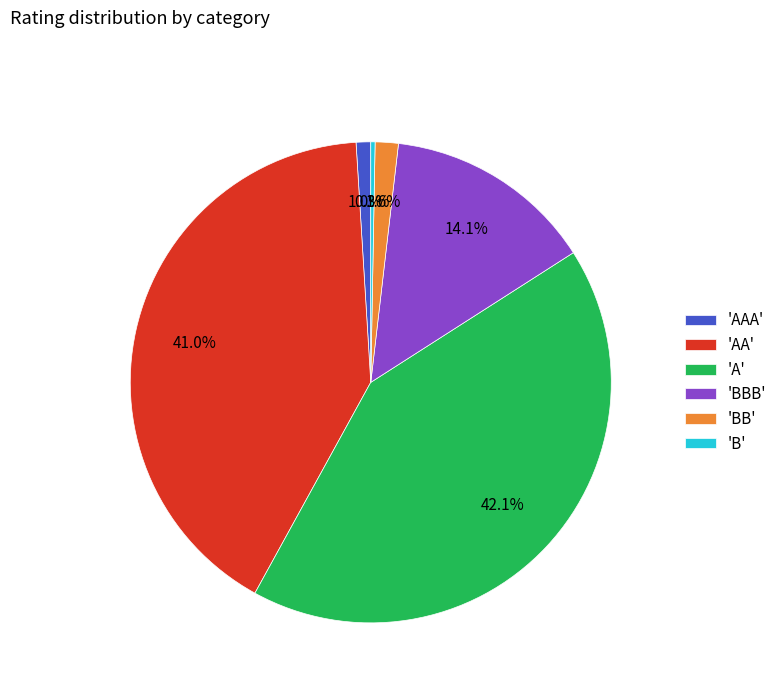

Combined, do 'BB' and 'AA' account for over 50%?

No